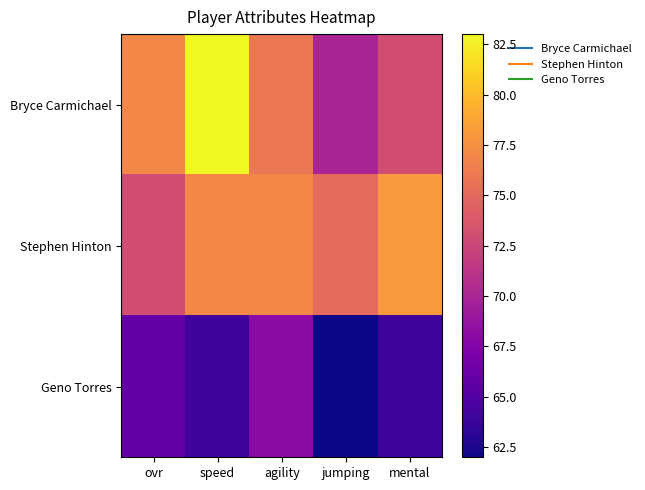

What is the minimum value shown in the chart?

62